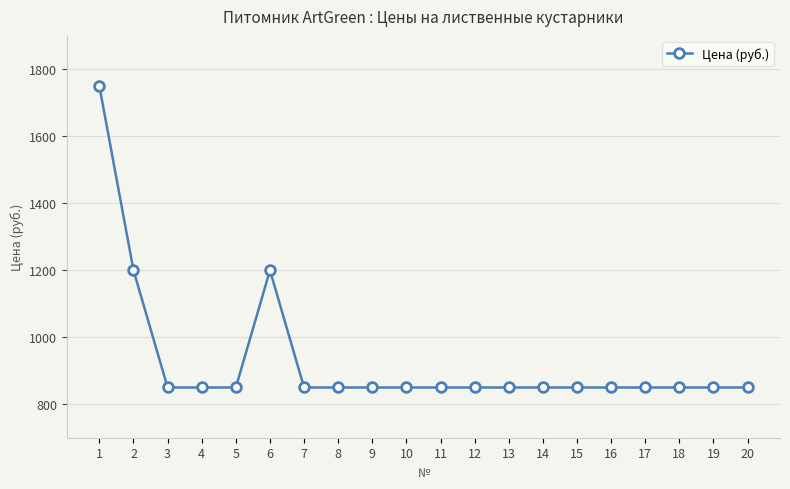

What is the value of the 6th point from the left?

1200